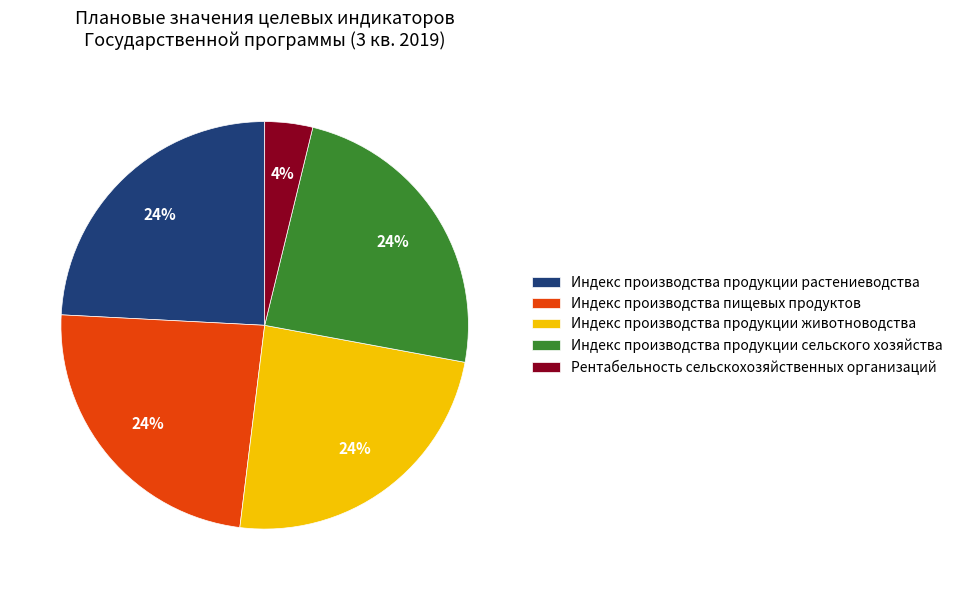

Do Индекс производства продукции животноводства and Индекс производства продукции растениеводства together represent more than half of the pie?

No